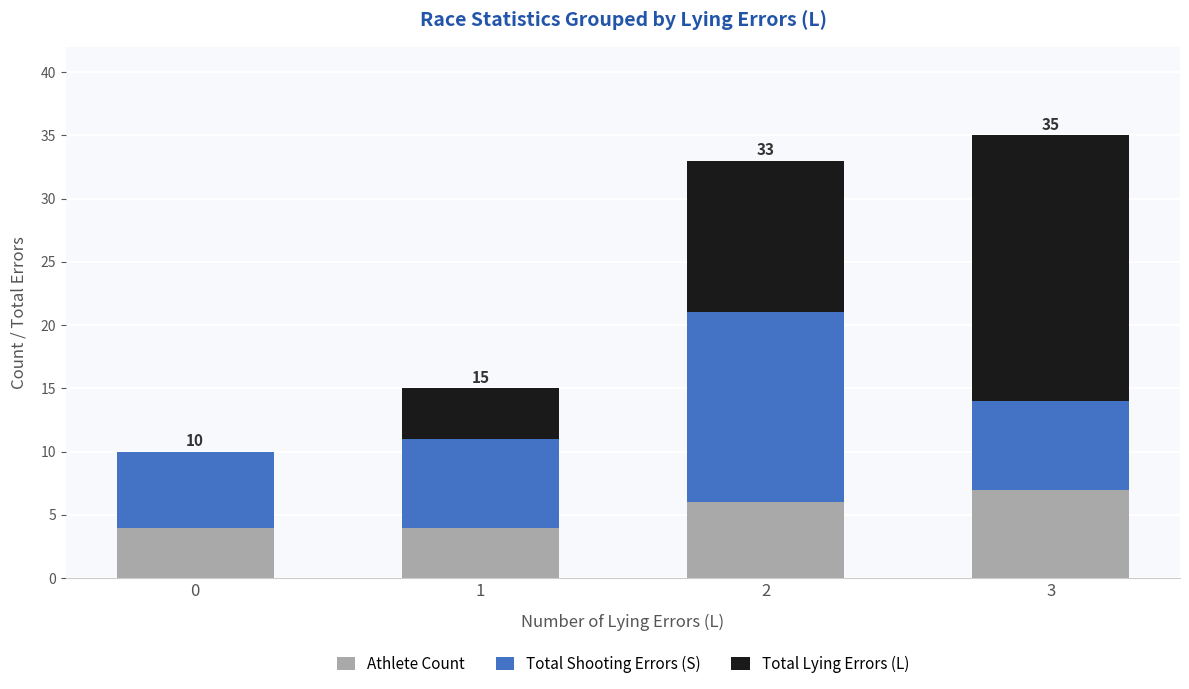

Is it true that Athlete Count equals 2 at 3?

False